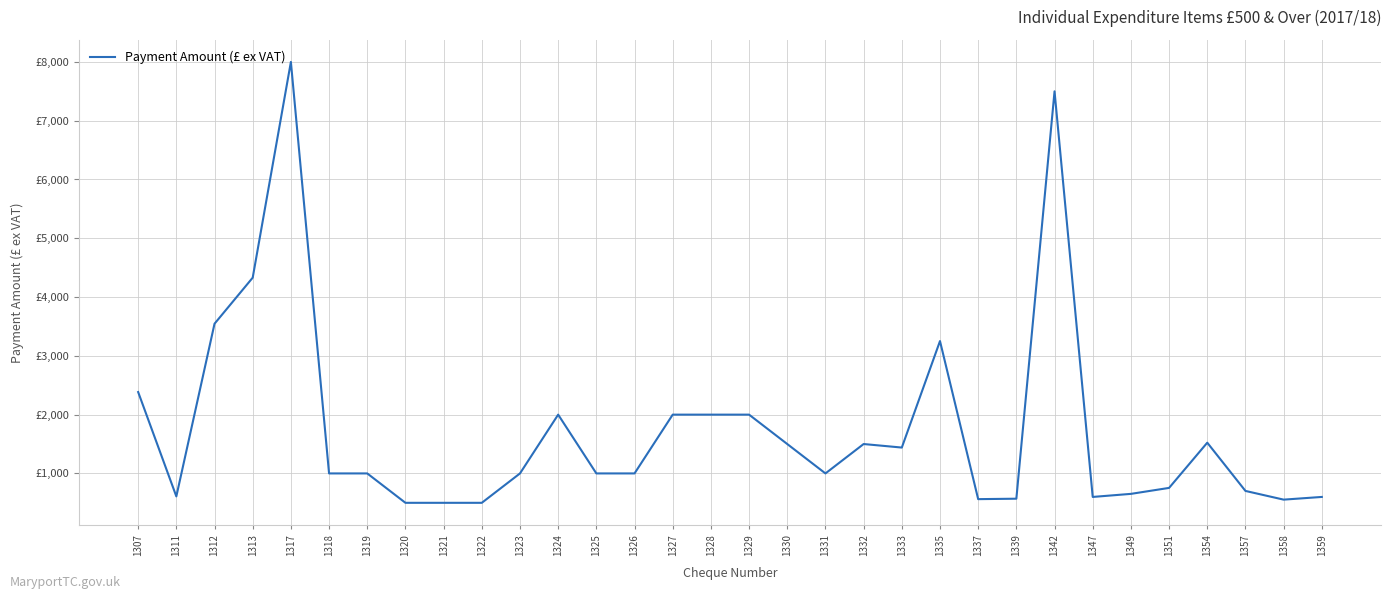

Reading right to left, list all the values displayed in this chart.

600.0	554.1	702.2	1522.9	753.8	652.2	600.0	7500.0	570.0	562.5	3251.4	1440.0	1500.0	1000.0	1500.0	2000.0	2000.0	2000.0	1000.0	1000.0	2000.0	1000.0	500.0	500.0	500.0	1000.0	1000.0	8000.0	4330.0	3546.5	609.1	2384.3